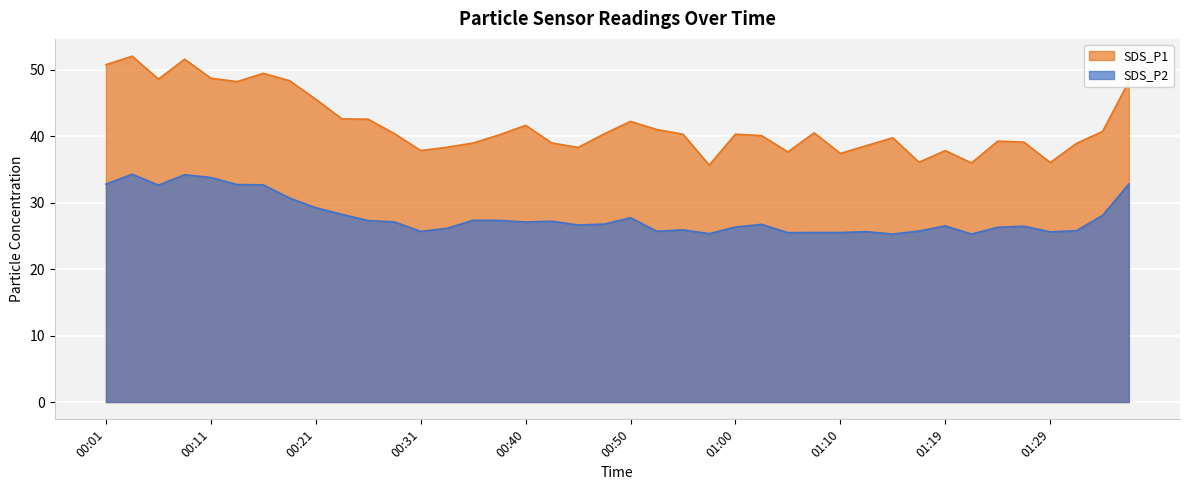

How many lines are shown in the chart?

2